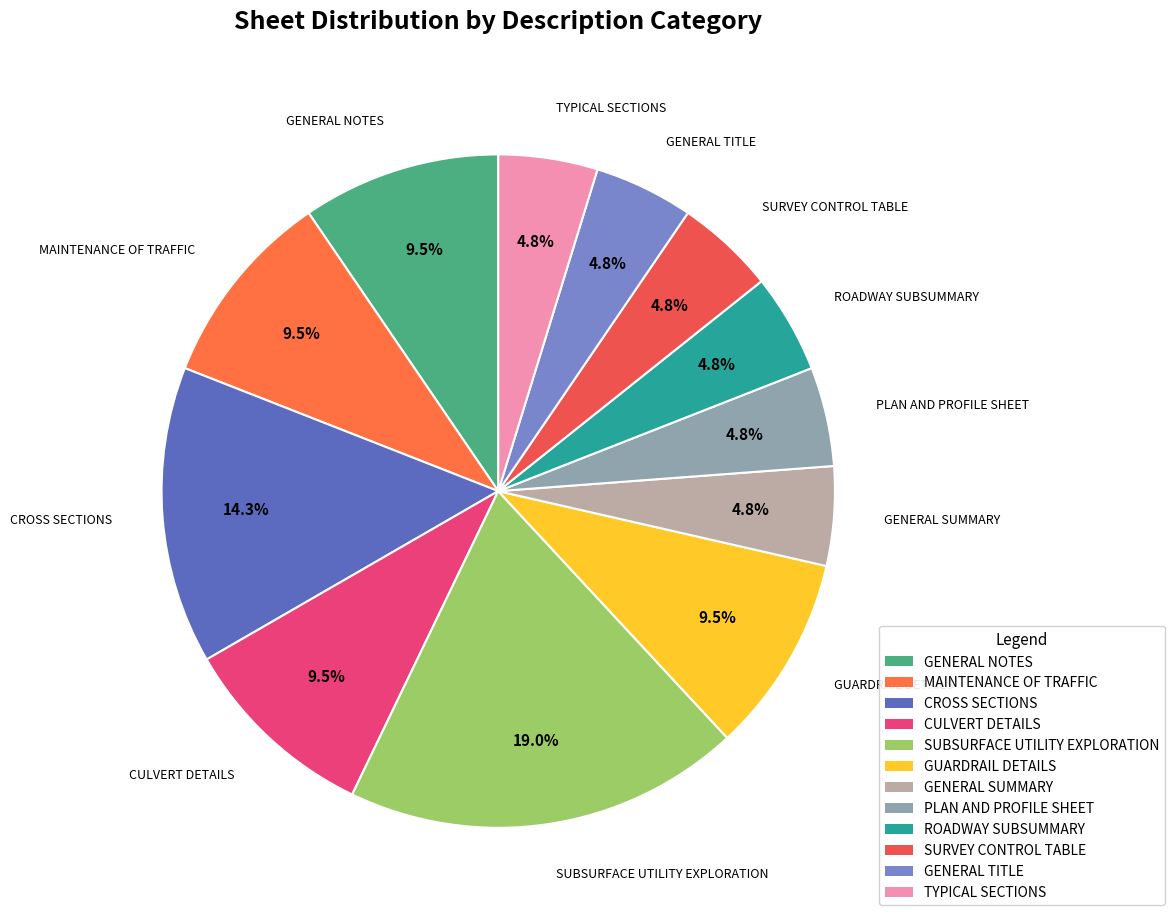

True or false: CROSS SECTIONS accounts for 21% of the total.

False